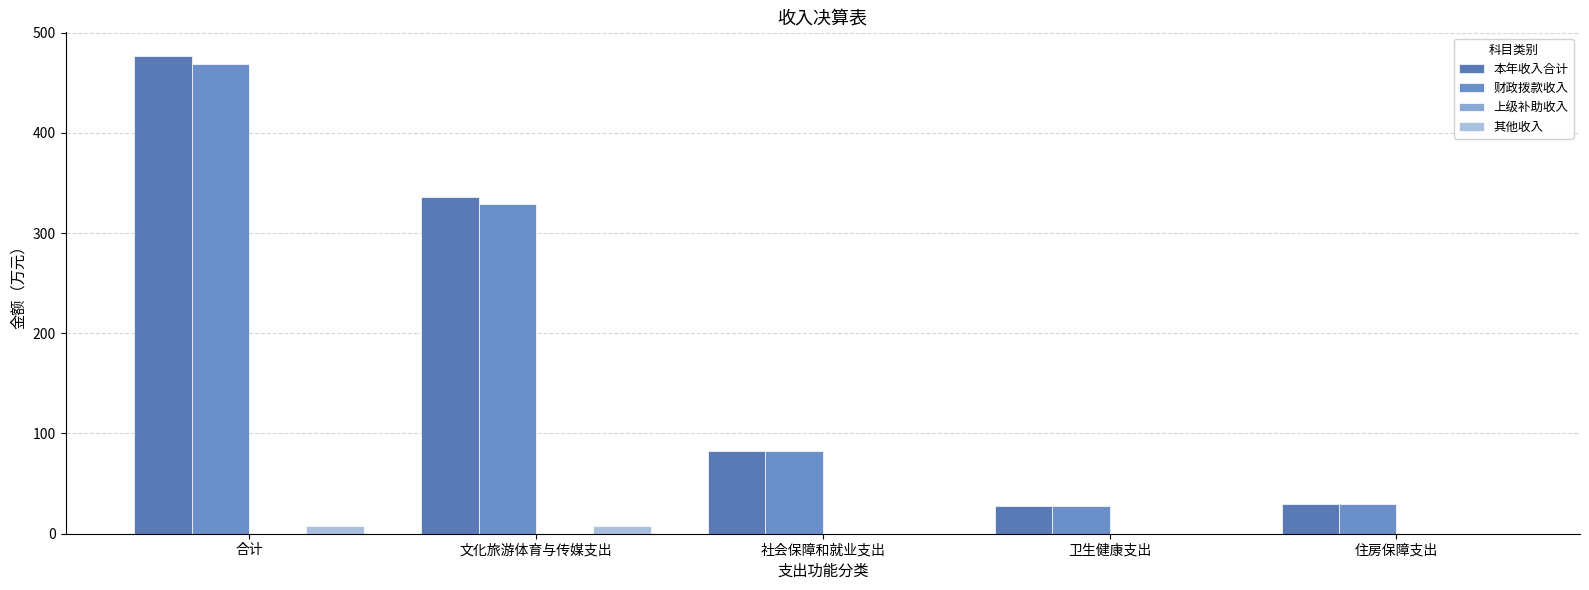

Count the number of data series in this chart.

3